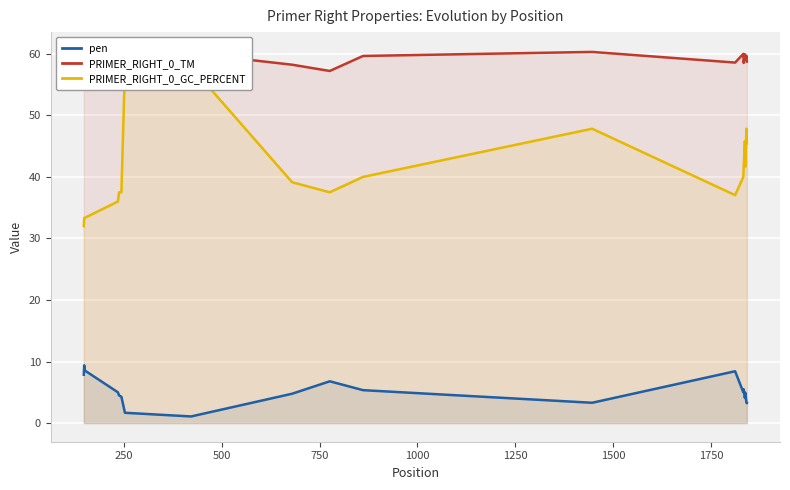

List the series in order of their overall mean, lowest first.

pen, PRIMER_RIGHT_0_GC_PERCENT, PRIMER_RIGHT_0_TM